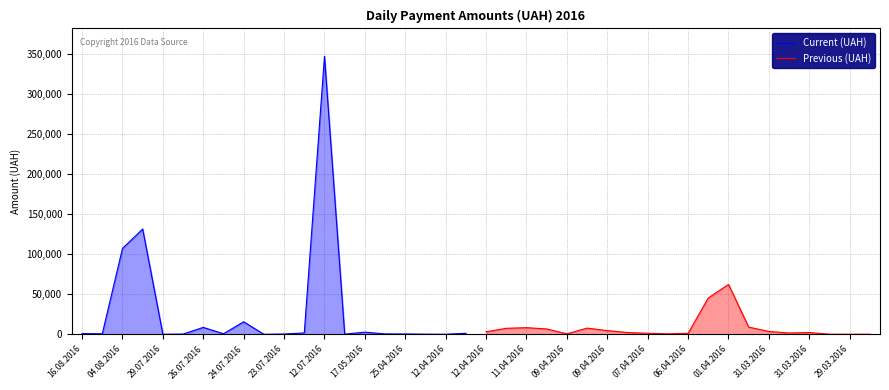

Count the number of categories in the chart.

20